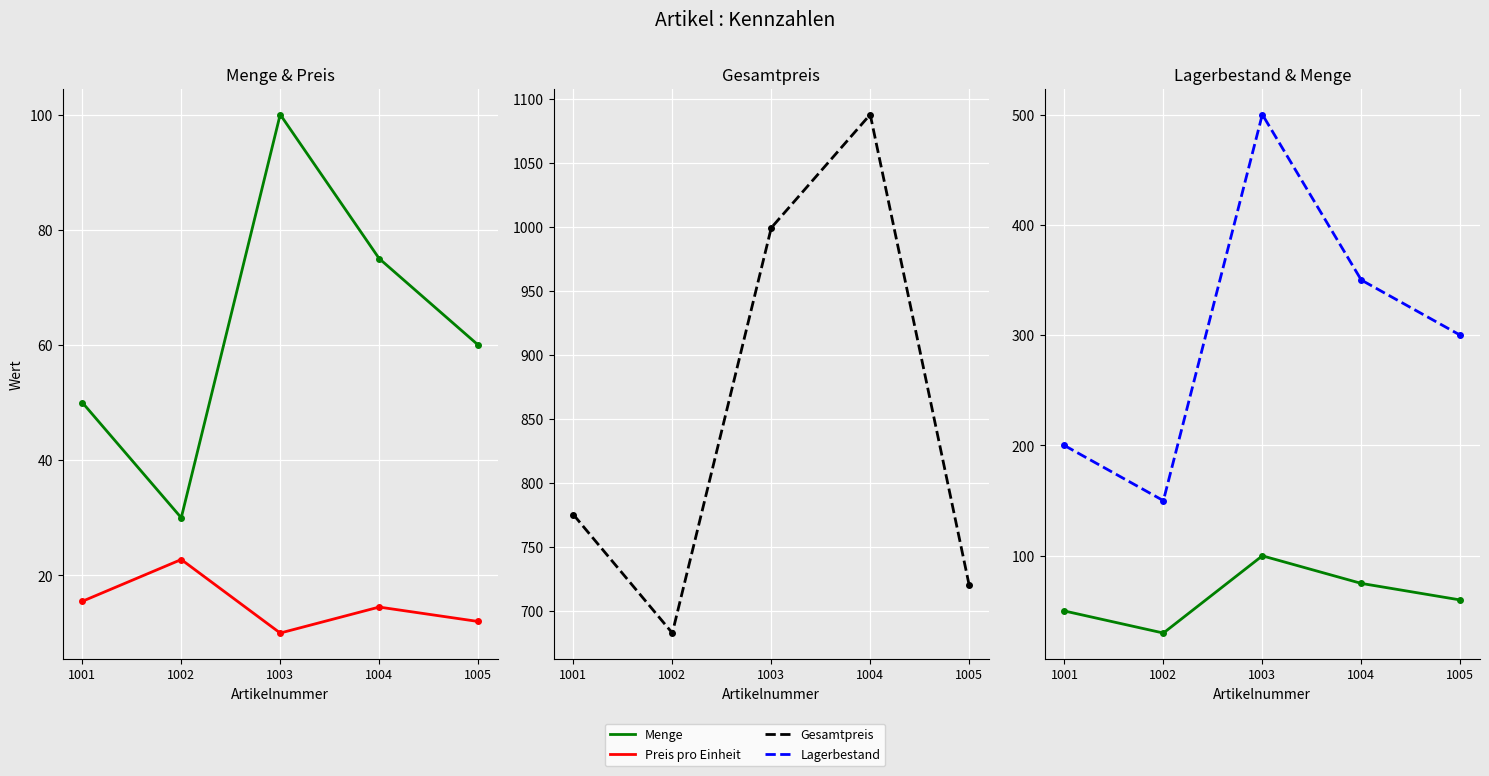

Reading left to right, transcribe all the data shown in this chart.

Menge: 50.0	30.0	100.0	75.0	60.0
Preis pro Einheit: 15.5	22.8	10.0	14.5	12.0
Gesamtpreis: 775.0	682.5	999.0	1087.5	720.0
Lagerbestand: 200.0	150.0	500.0	350.0	300.0